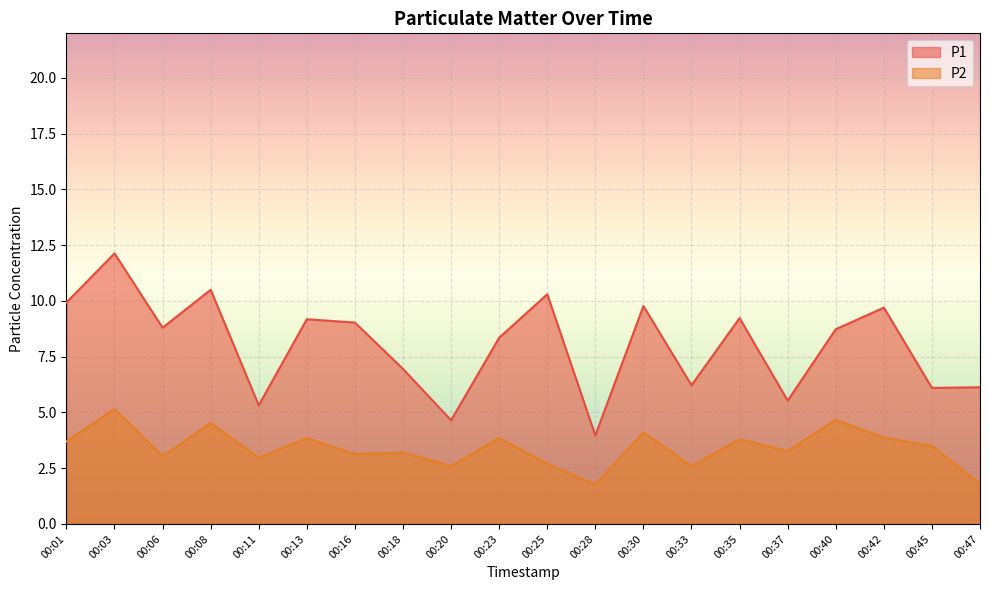

How many lines are shown in the chart?

2